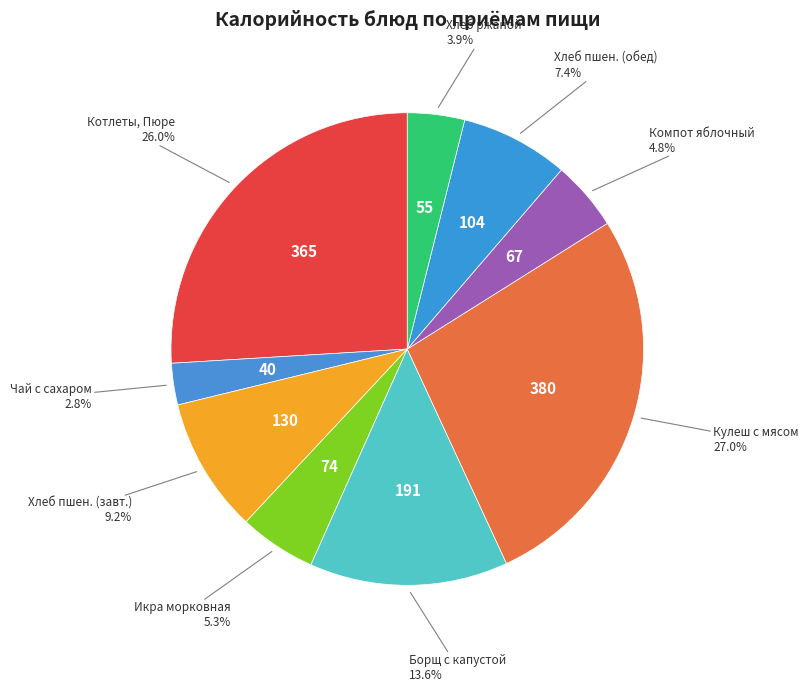

Approximately how many times larger is the value at Икра морковная compared to Борщ с капустой?

0.4